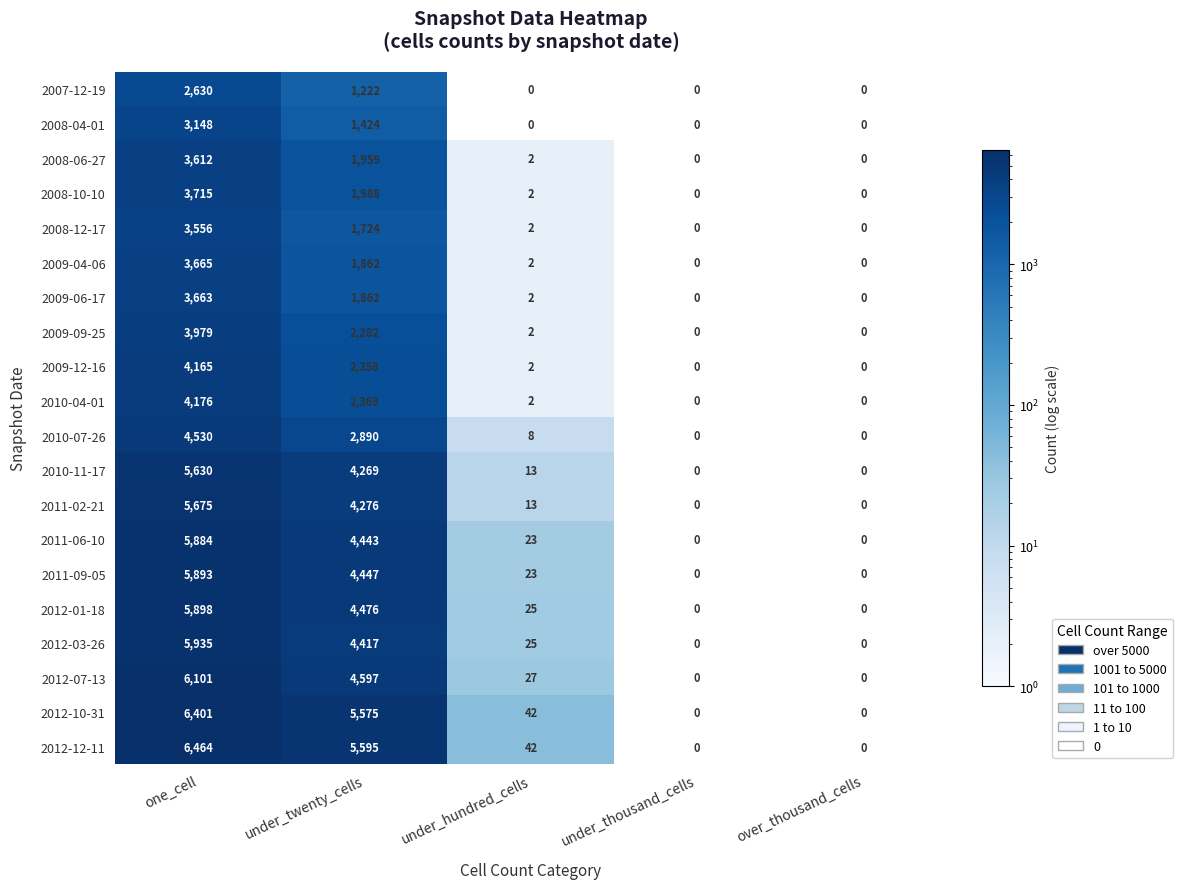

Which series has the largest range (max minus min)?

2012-12-11